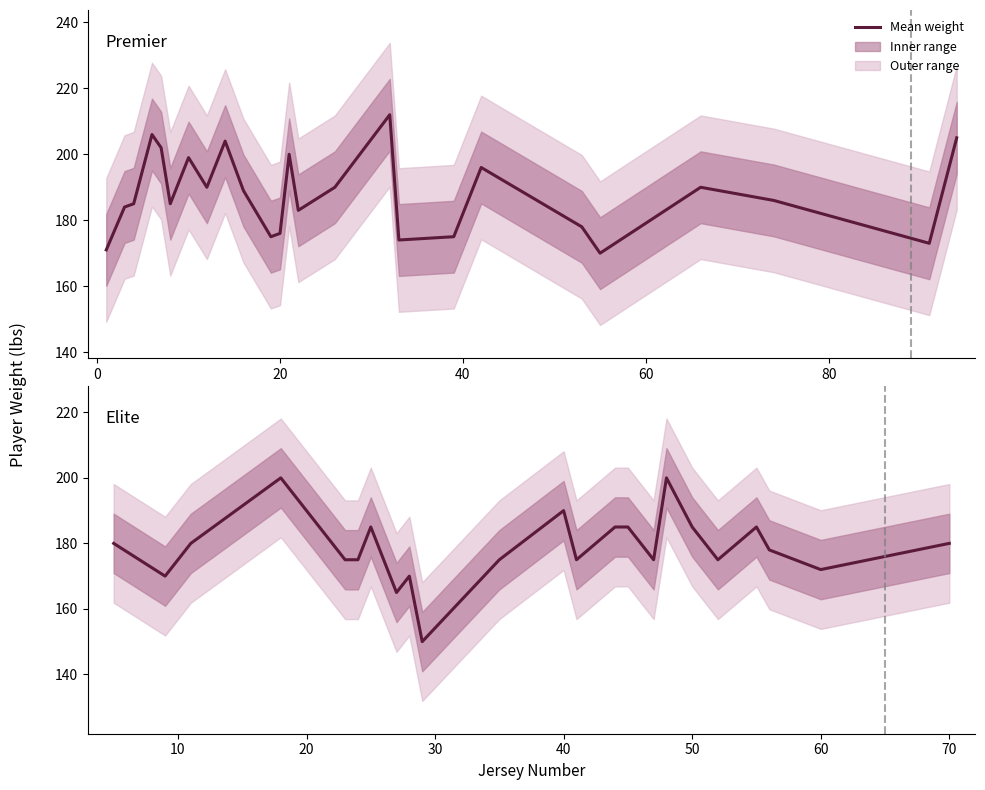

At how many categories does at least one series exceed 170?

25